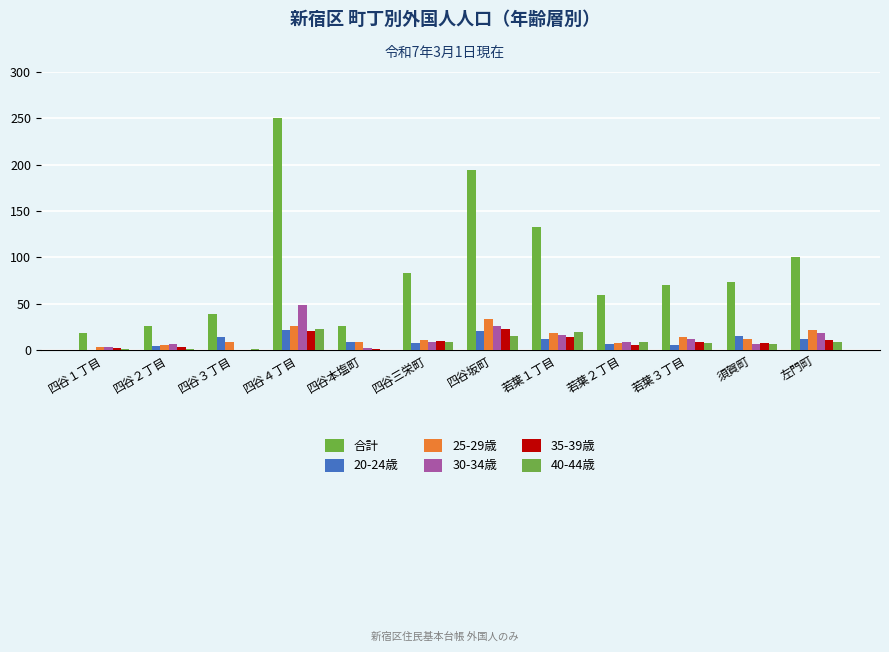

Between 四谷三栄町 and 若葉１丁目, which is larger?

若葉１丁目